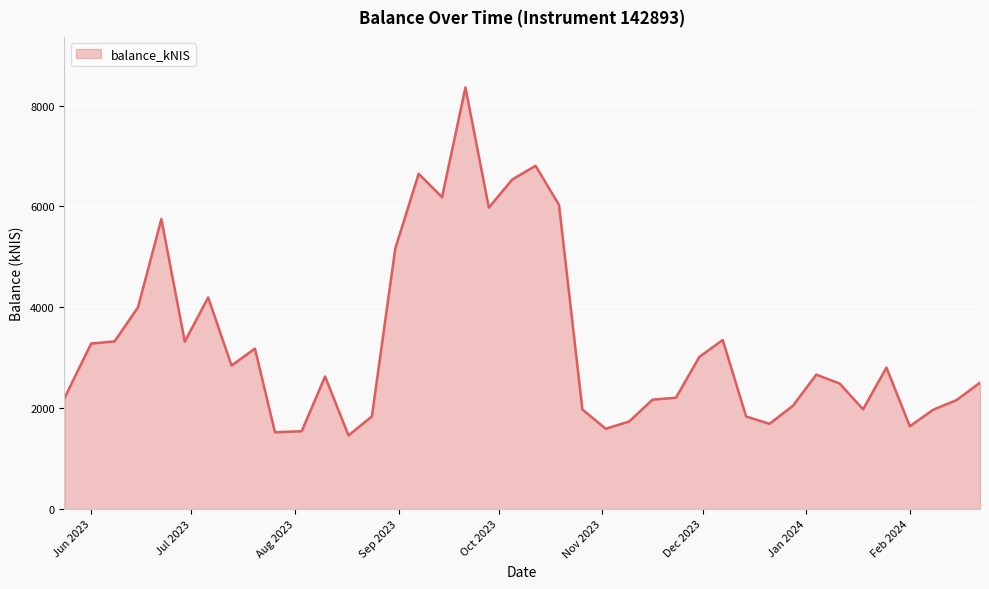

What is the smallest value displayed?

1457.4